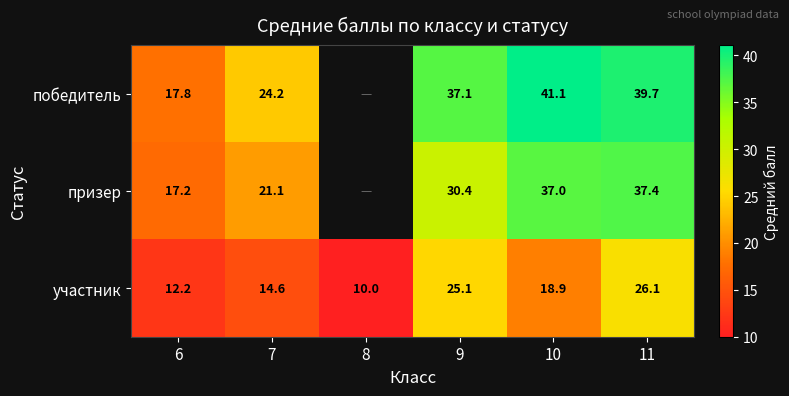

Which category has the lowest value in the участник series?

8